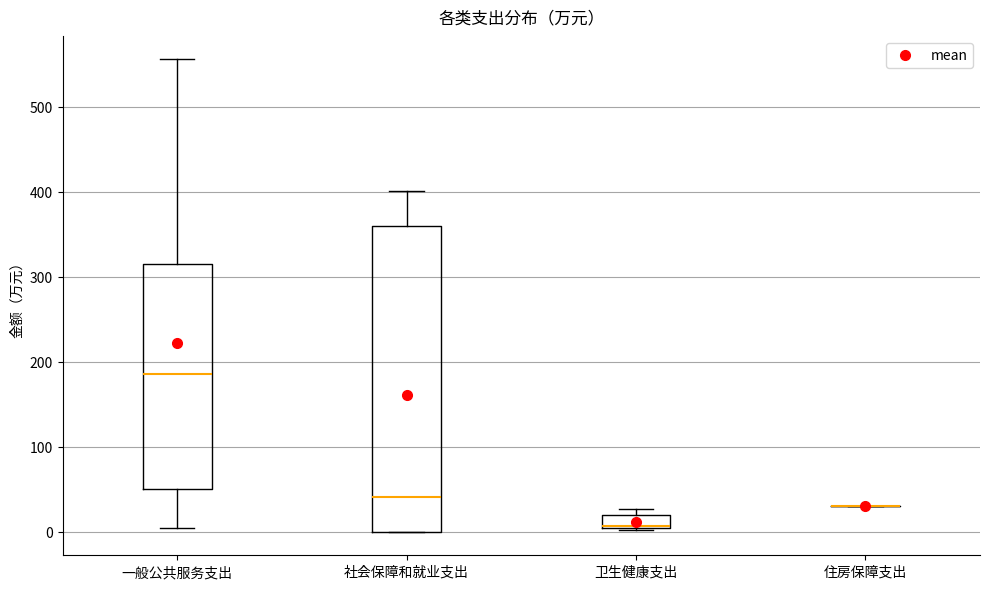

Where does the lower whisker of the box for 一般公共服务支出 end on the y-axis? The values are not printed on the chart, so give them approximately, as read against the axis.

10